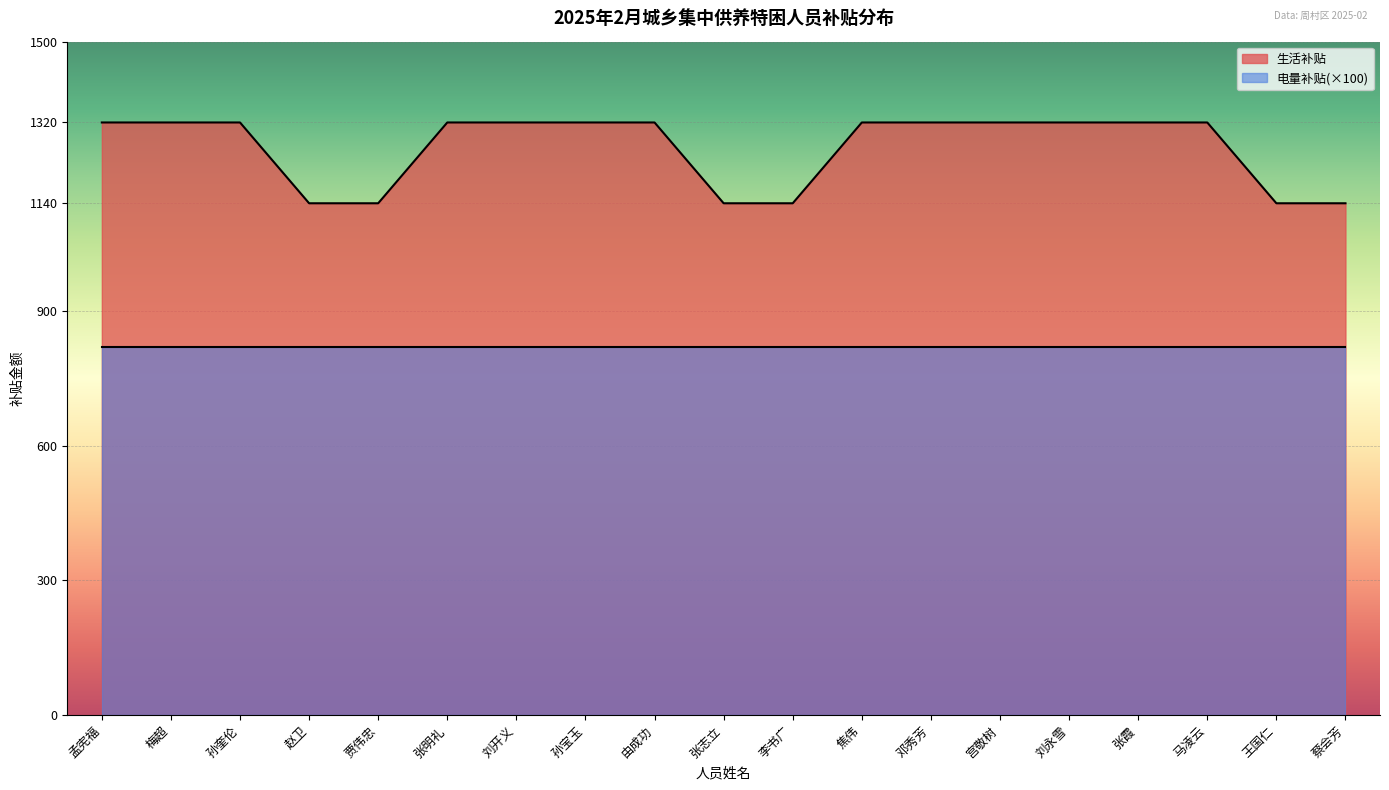

At which category does the chart reach its minimum across all series?

赵卫